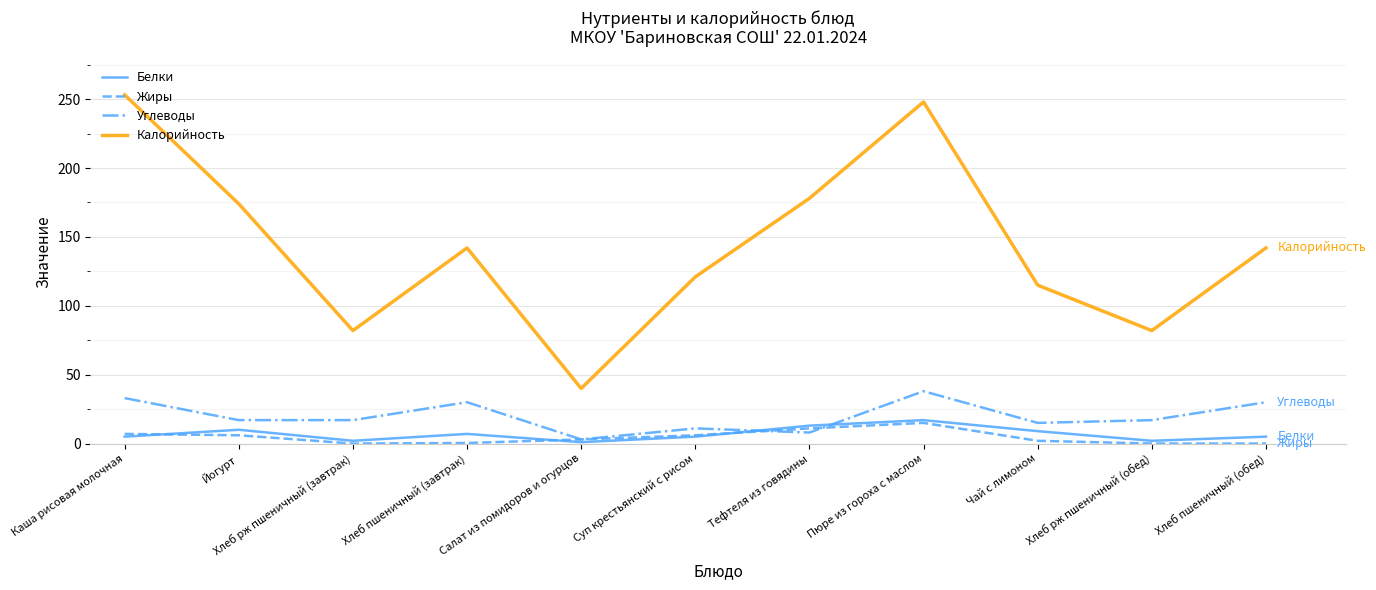

What value does the Белки series have at Пюре из гороха с маслом?

17.0